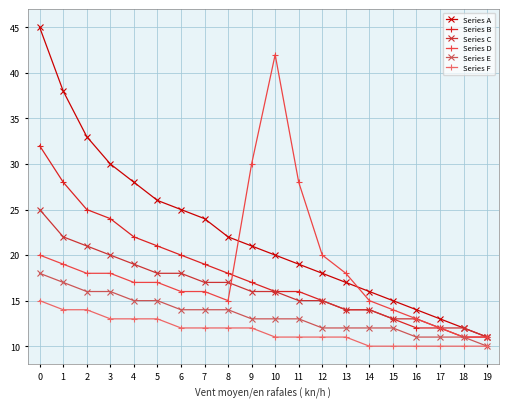

Rank the categories by Series A value from lowest to highest.

19, 18, 17, 16, 15, 14, 13, 12, 11, 10, 9, 8, 7, 6, 5, 4, 3, 2, 1, 0